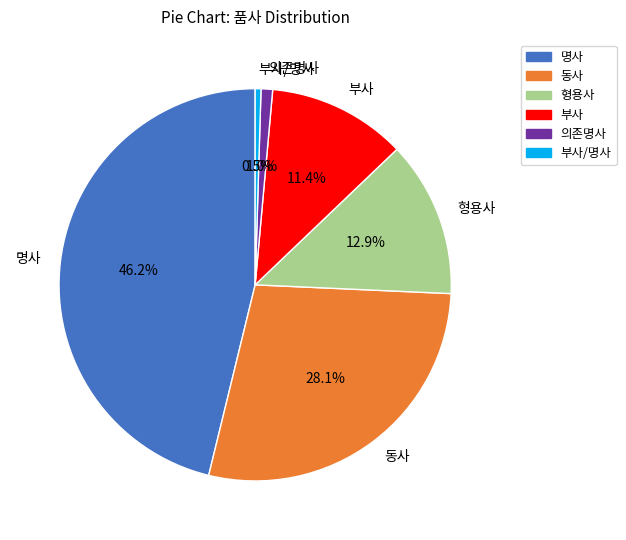

Does 부사 account for over 50% of the chart?

No